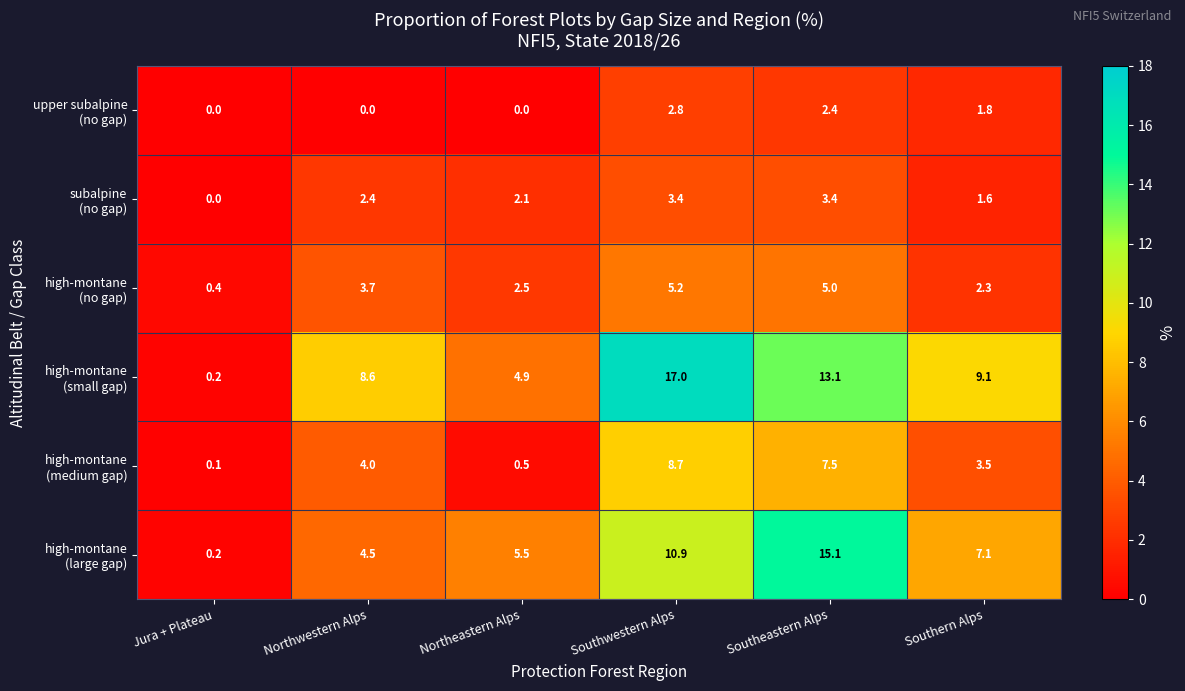

Which label corresponds to the largest value in the chart?

Southwestern Alps